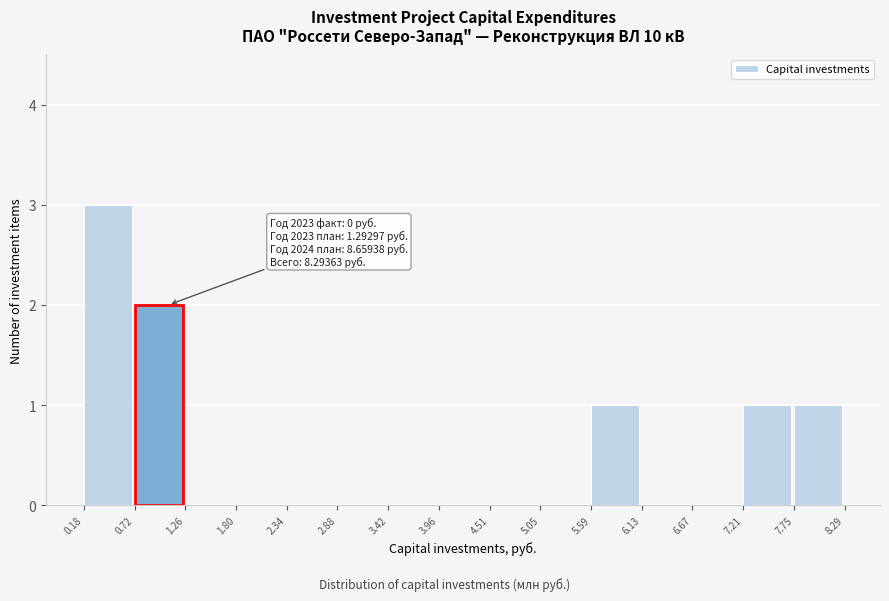

Which range on the x-axis has the tallest bar?

0.18 to 0.72